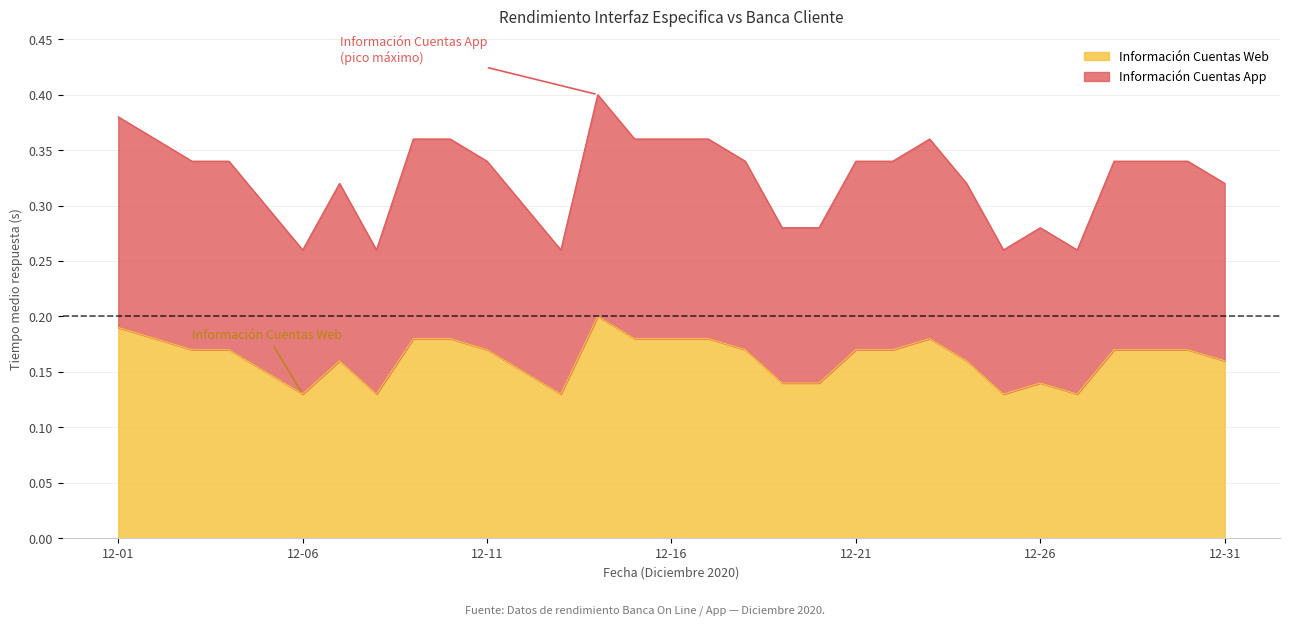

What is the value of the Información Cuentas Web point at the 3rd from the left?

0.2